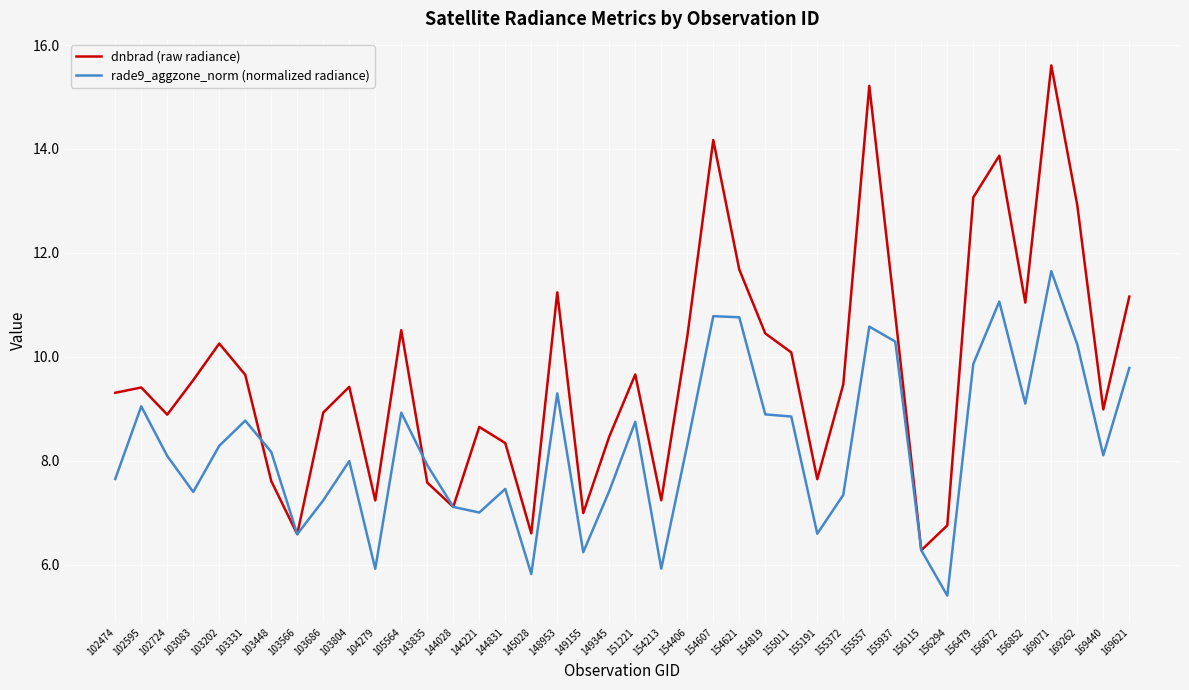

What is the approximate value of rade9_aggzone_norm (normalized radiance) at 103566?

6.6